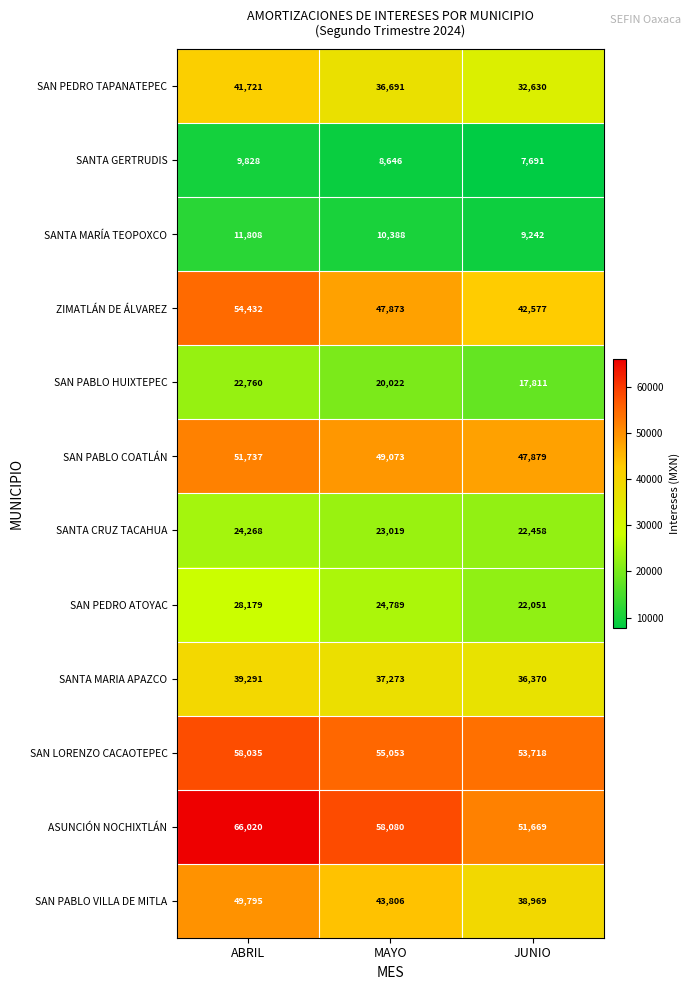

What is the average value of the SANTA MARÍA TEOPOXCO series?

10479